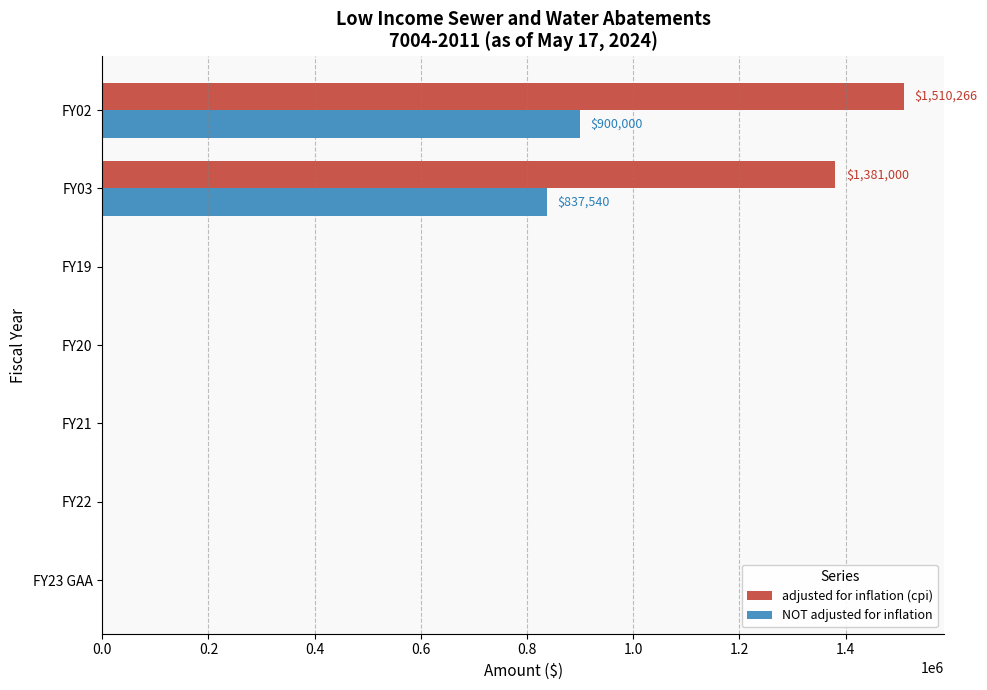

What is the sum of all adjusted for inflation (cpi) values?

2891266